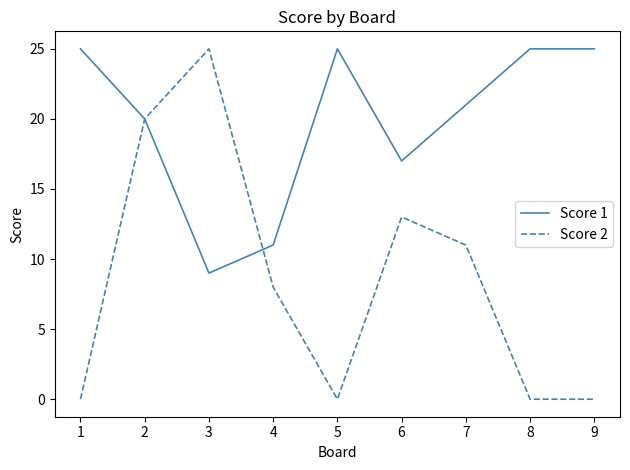

The Score 2 series shows 40 at 3. True or false?

False